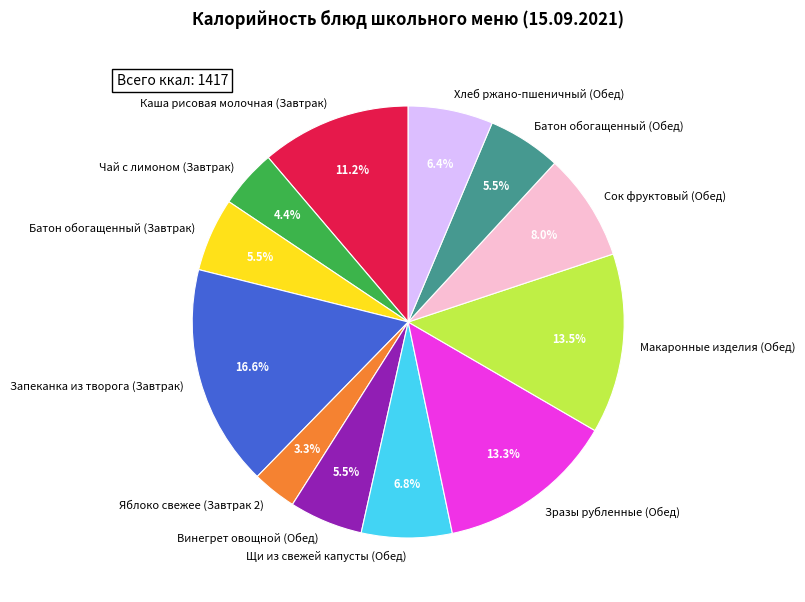

Which has a higher value, Винегрет овощной (Обед) or Зразы рубленные (Обед)?

Зразы рубленные (Обед)